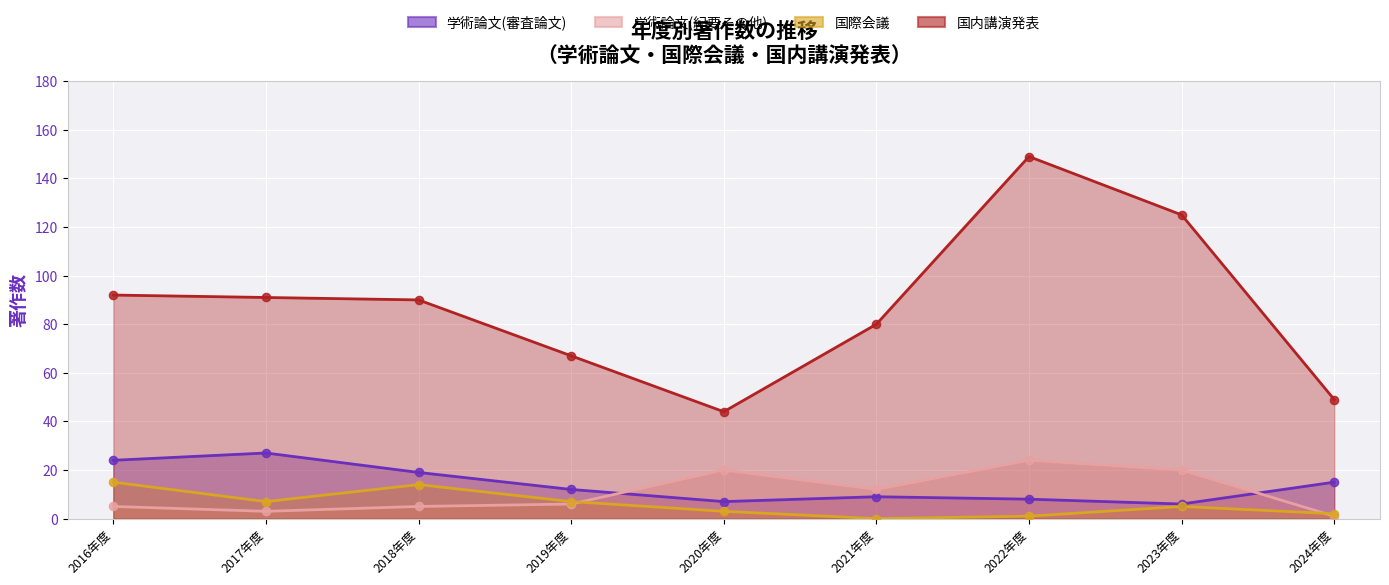

At how many categories does at least one series exceed 28?

9